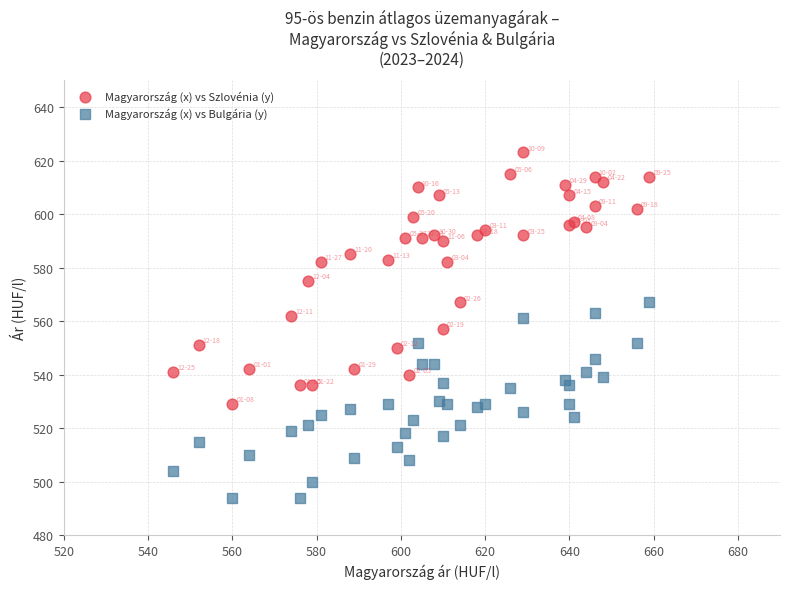

Which series has the widest spread of Y values?

Magyarország (x) vs Szlovénia (y)